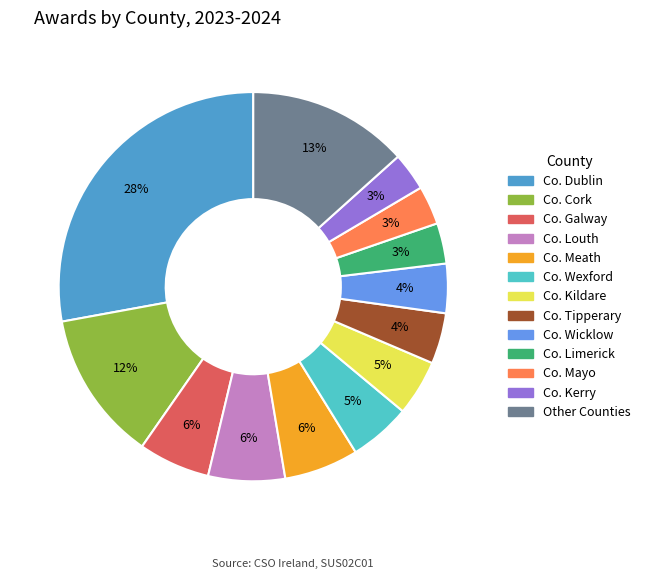

Is there a majority slice in this chart?

No